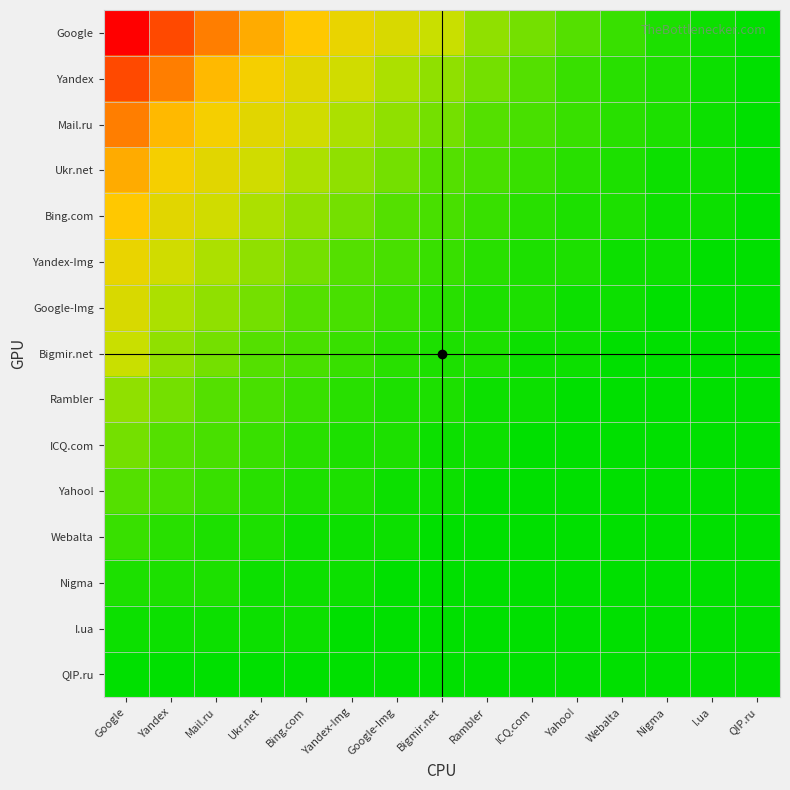

Between Yandex-Img and Yandex, which is larger?

Yandex